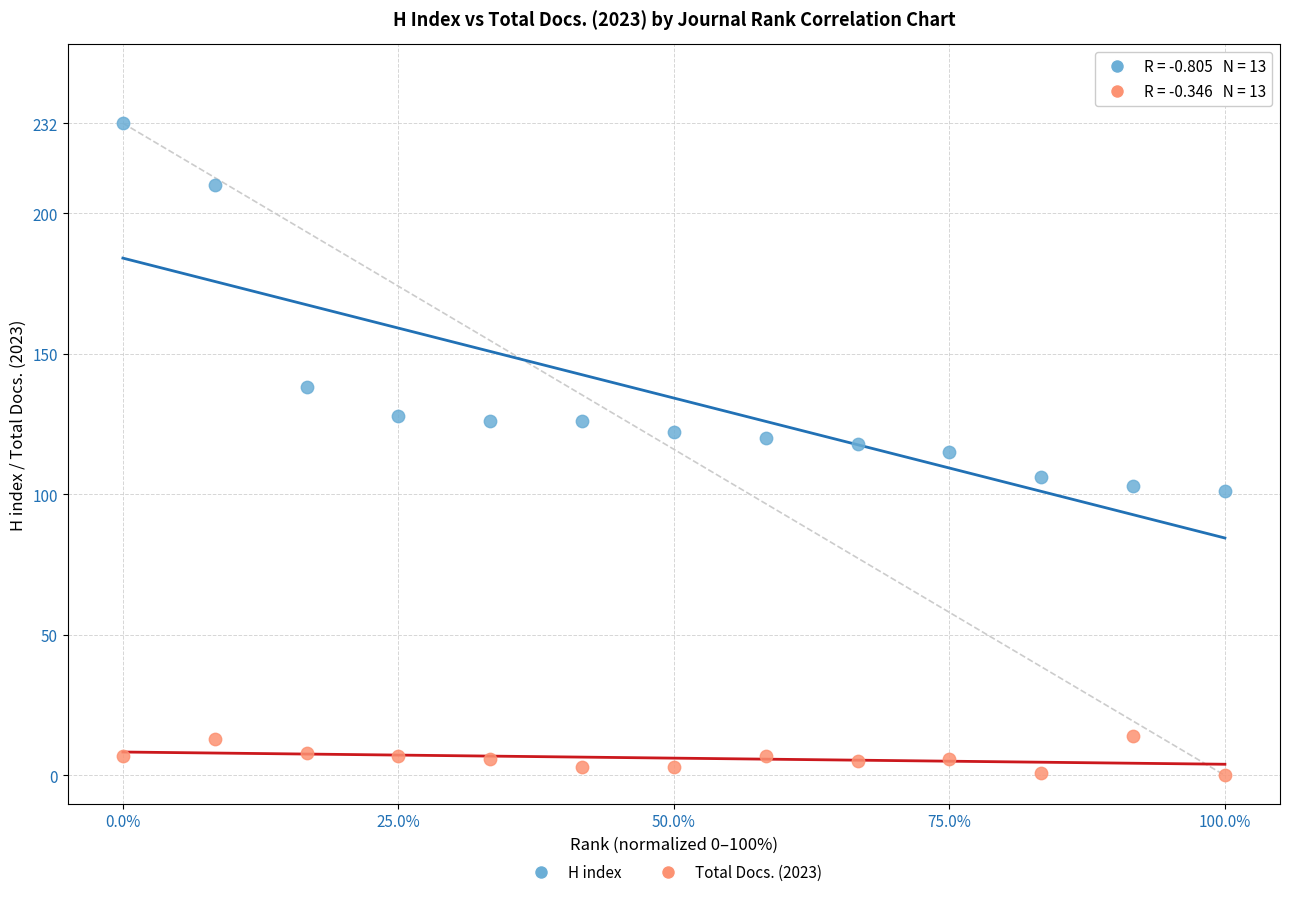

Which series has the widest spread of Y values?

H index